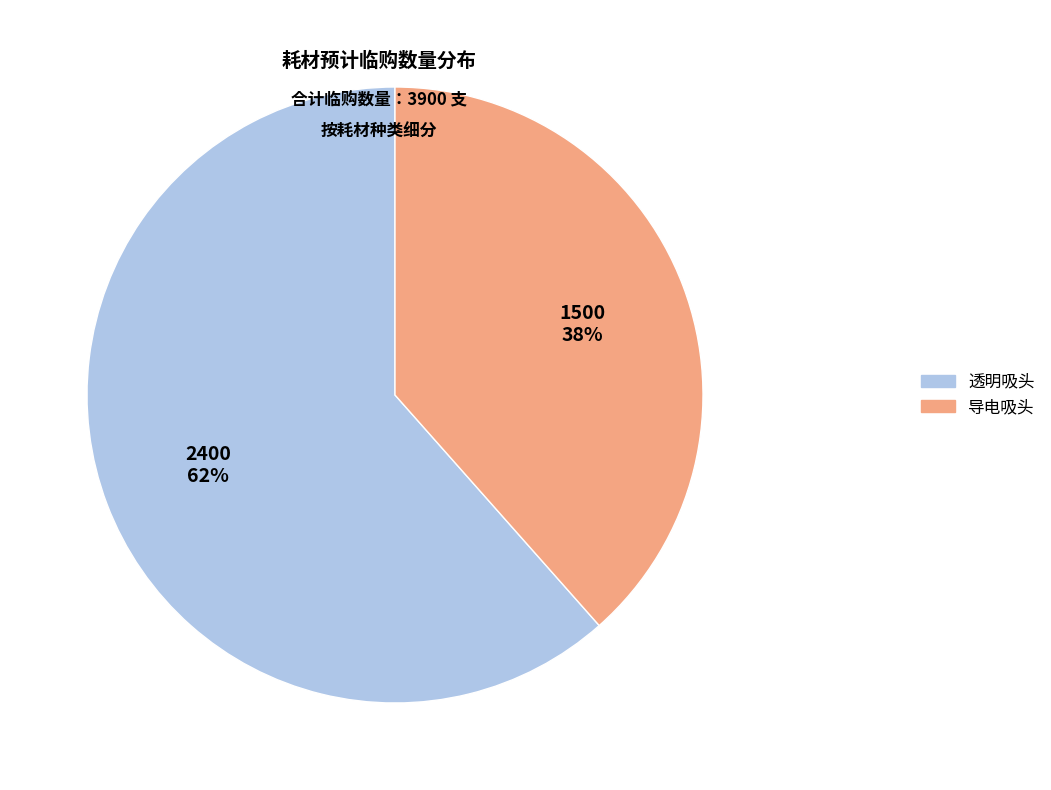

Is the sum of 透明吸头 and 导电吸头 greater than half?

Yes